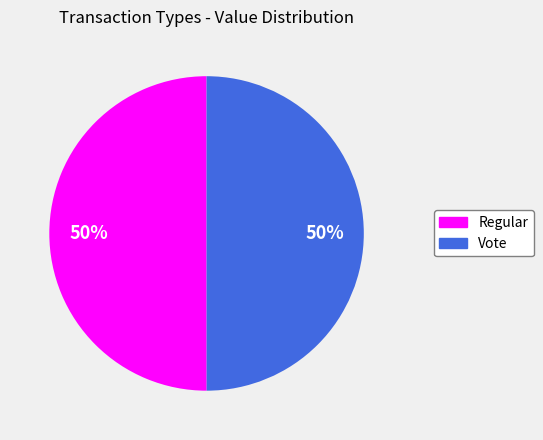

What is the ratio of the value at Regular to the value at Vote?

1.0